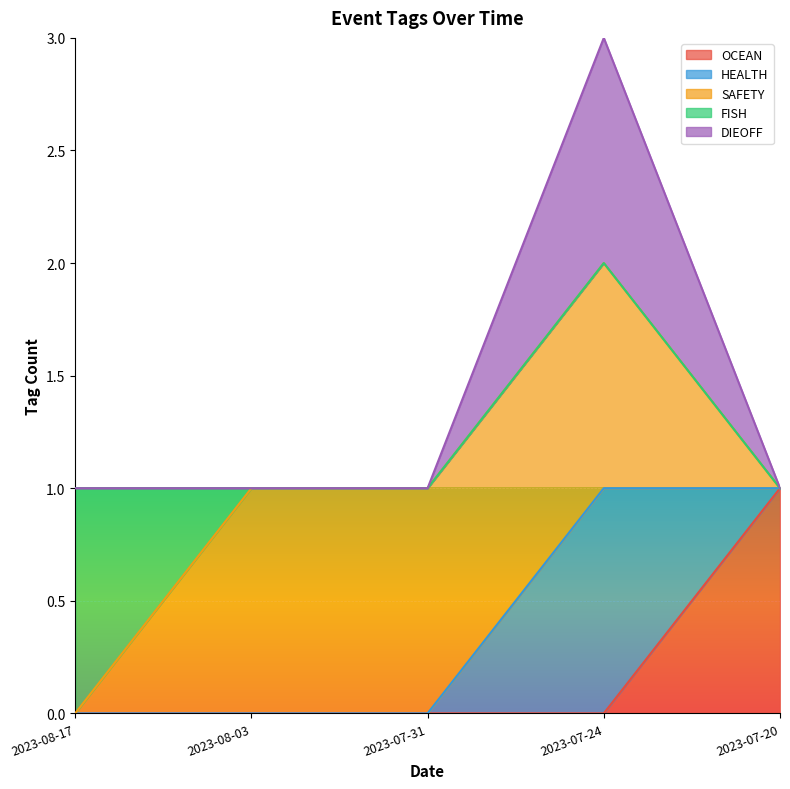

What is the label of the 3rd point from the right?

2023-07-31